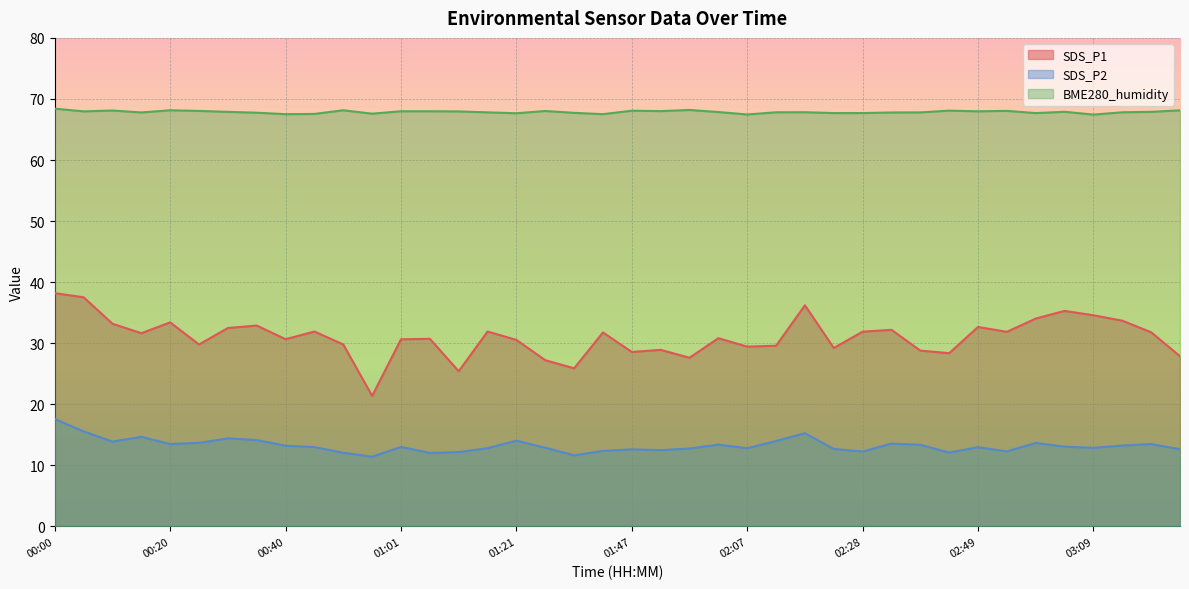

True or false: BME280_humidity and SDS_P1 cross at least once.

False